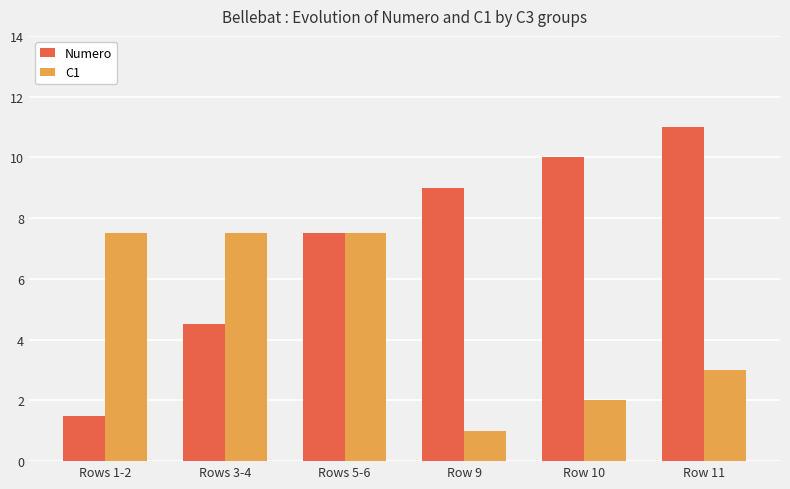

Between Rows 1-2 and Row 9, which series saw the biggest shift?

Numero